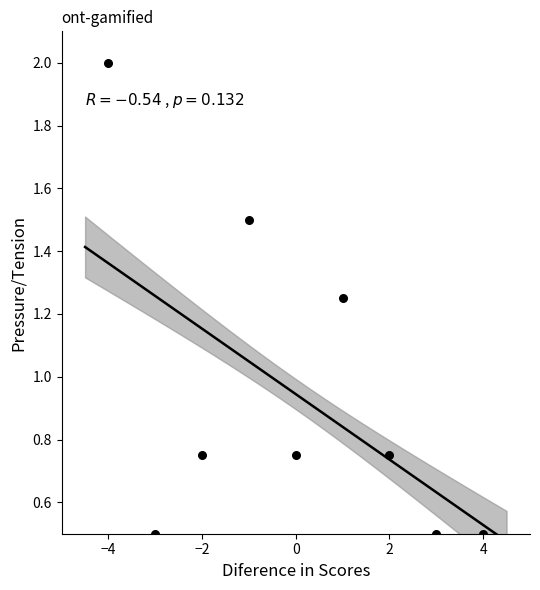

What is the range of X values (max minus min)?

8.0